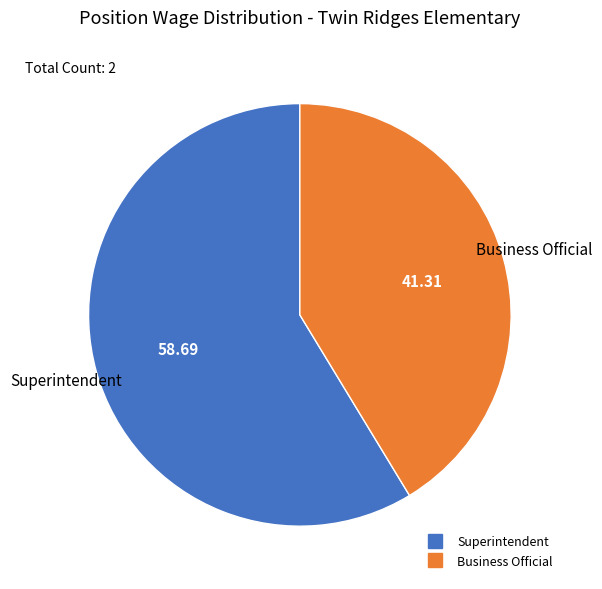

Rank the categories by value from lowest to highest.

Business Official, Superintendent